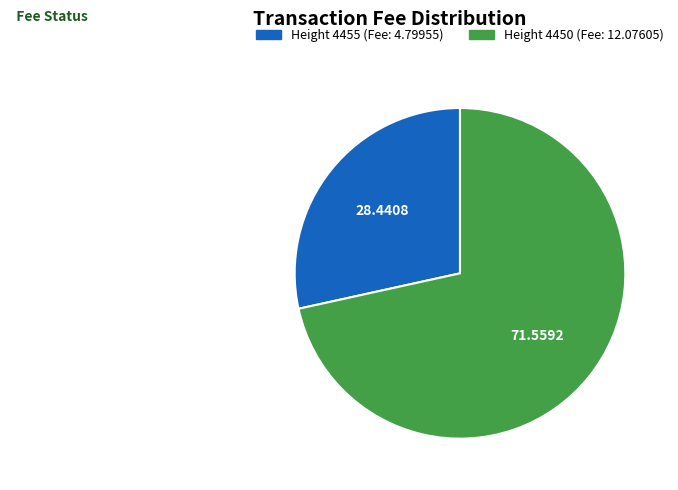

Is there a majority slice in this chart?

Yes